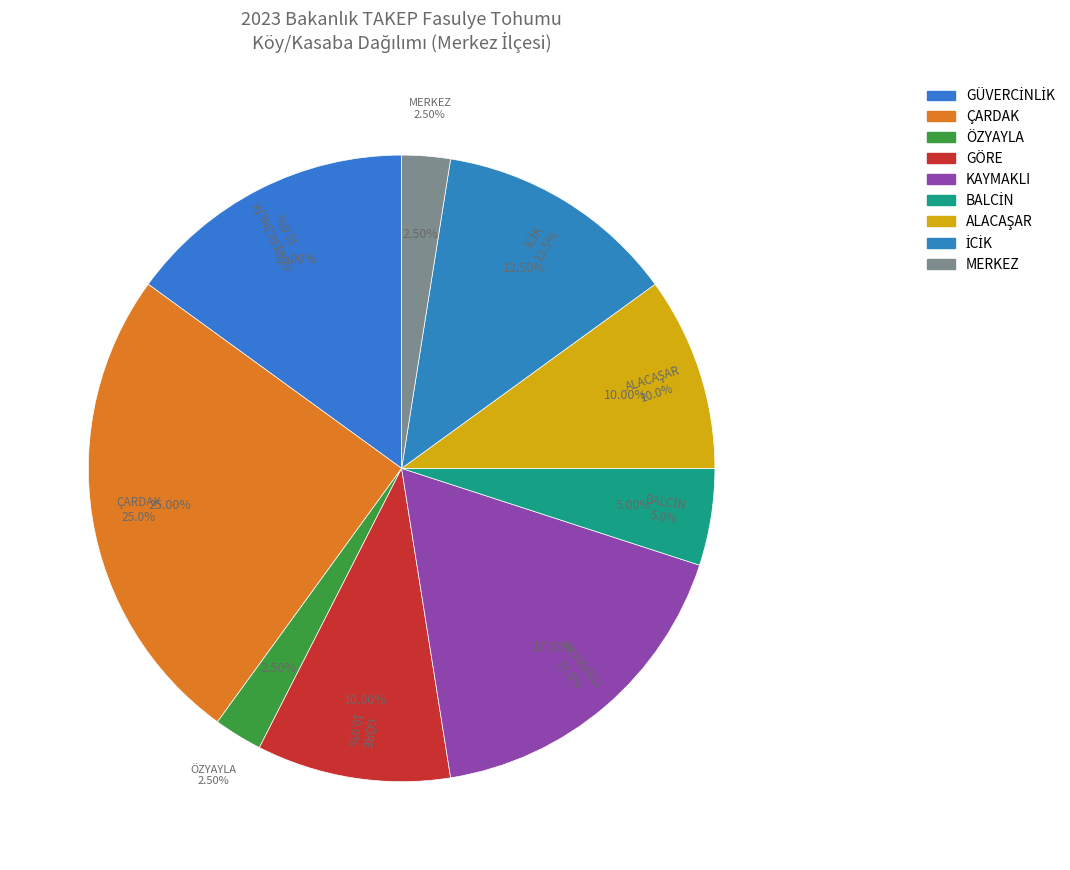

What percentage is the GÖRE slice, to the nearest percent?

10%